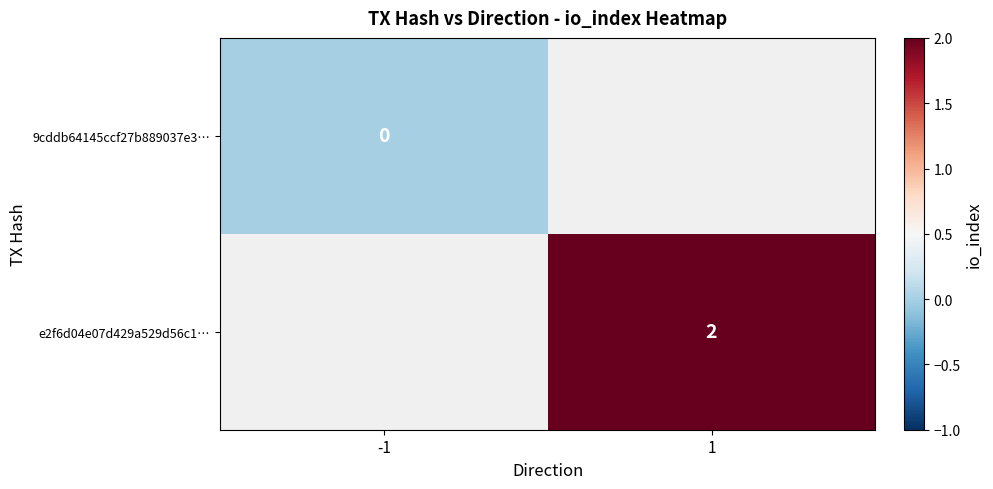

The value of e2f6d04e07d429a529d56c1… at 1 is 1. True or false?

False